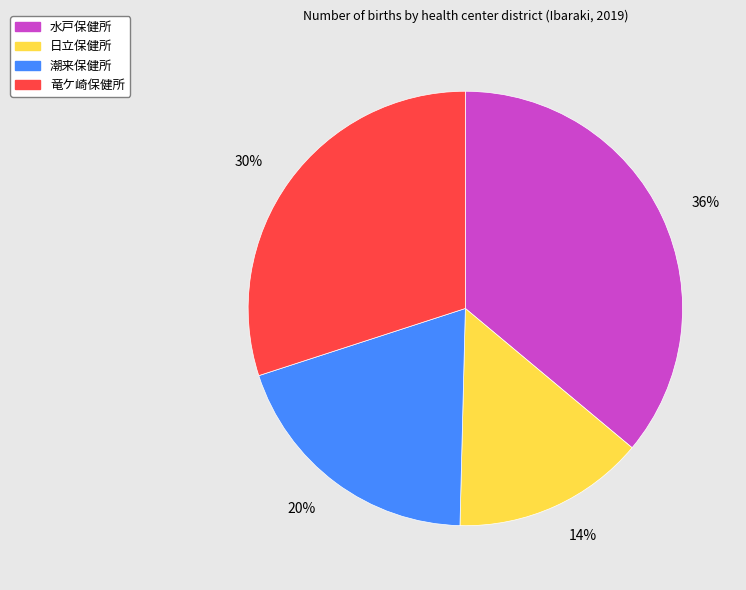

The 竜ケ崎保健所 slice represents 38% of the pie. True or false?

False